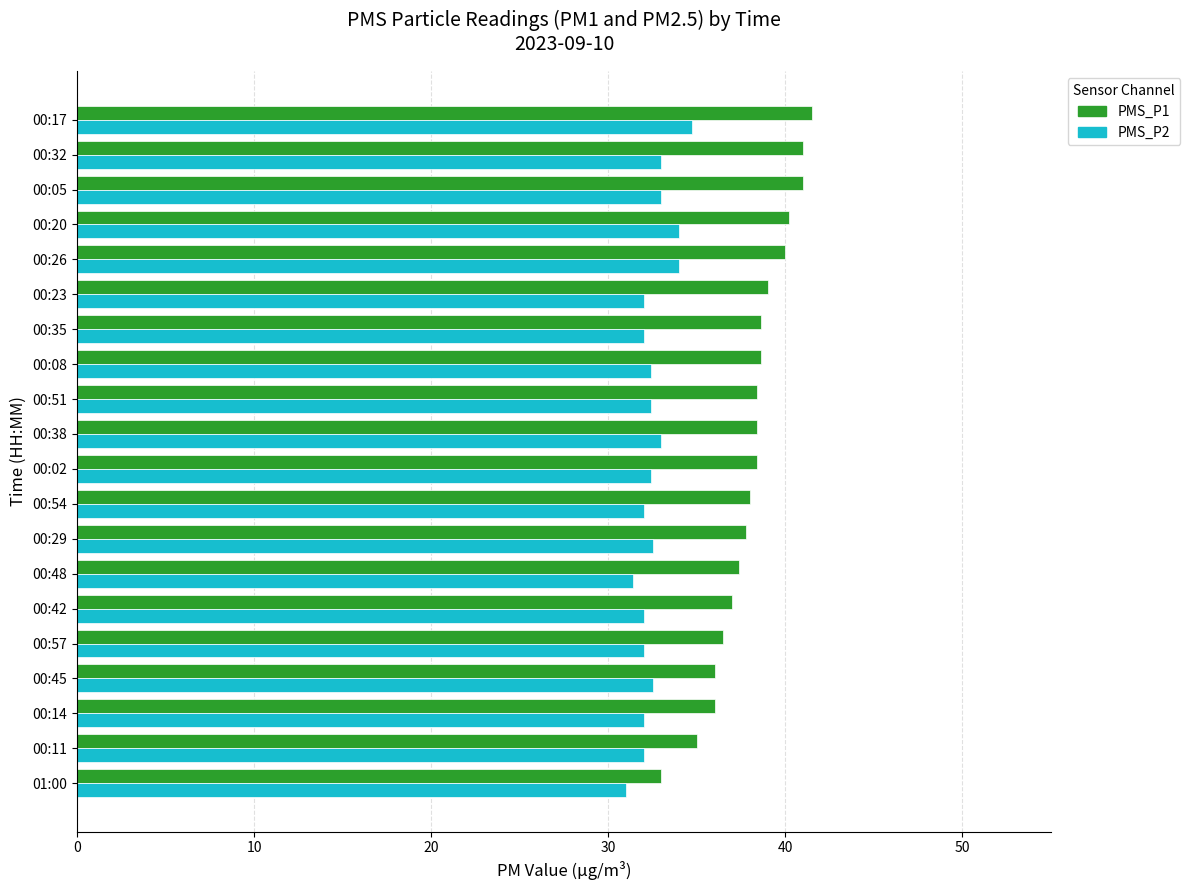

Count the number of data series in this chart.

2